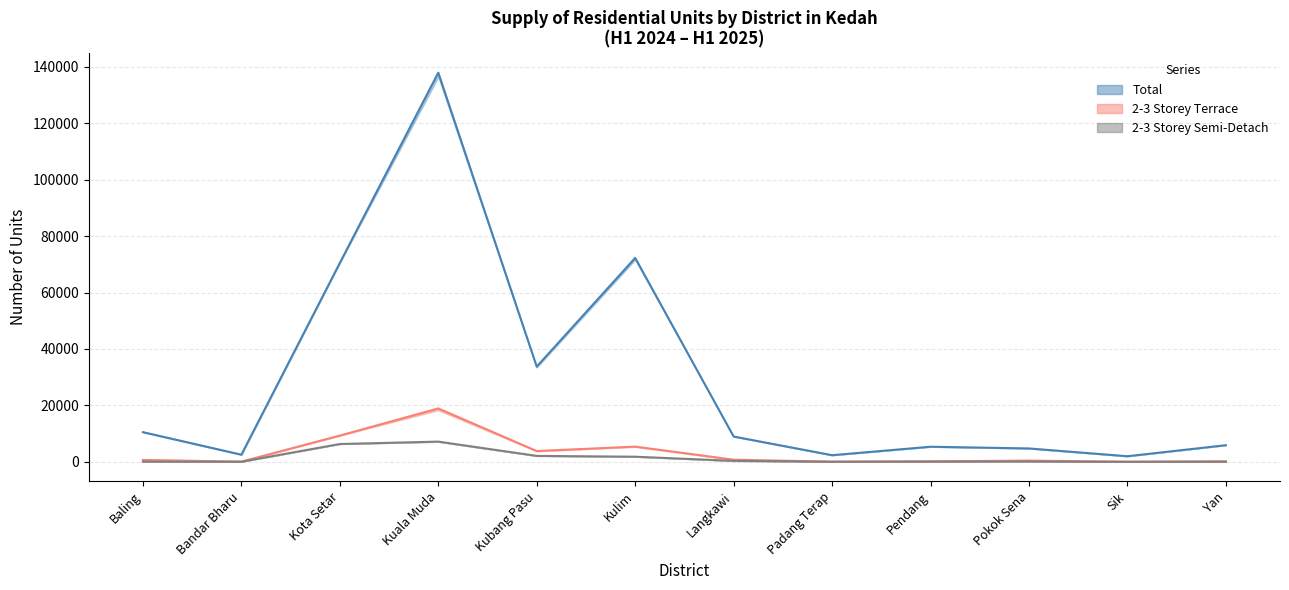

Count the number of data series in this chart.

3